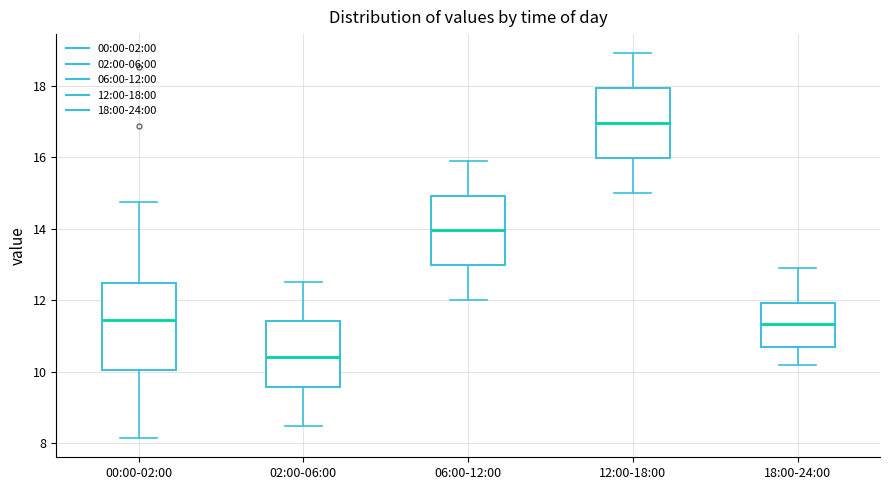

Where does the median line of the box for 02:00-06:00 sit on the y-axis? The values are not printed on the chart, so give them approximately, as read against the axis.

10.4